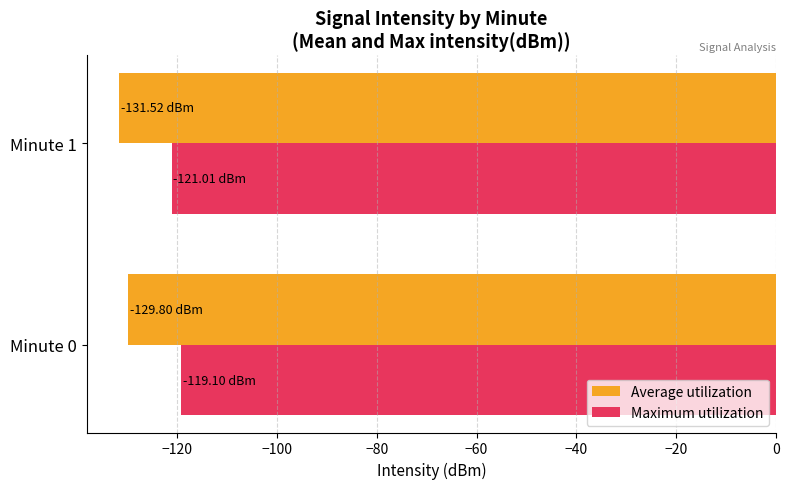

List the series in order of their overall mean, lowest first.

Average utilization, Maximum utilization